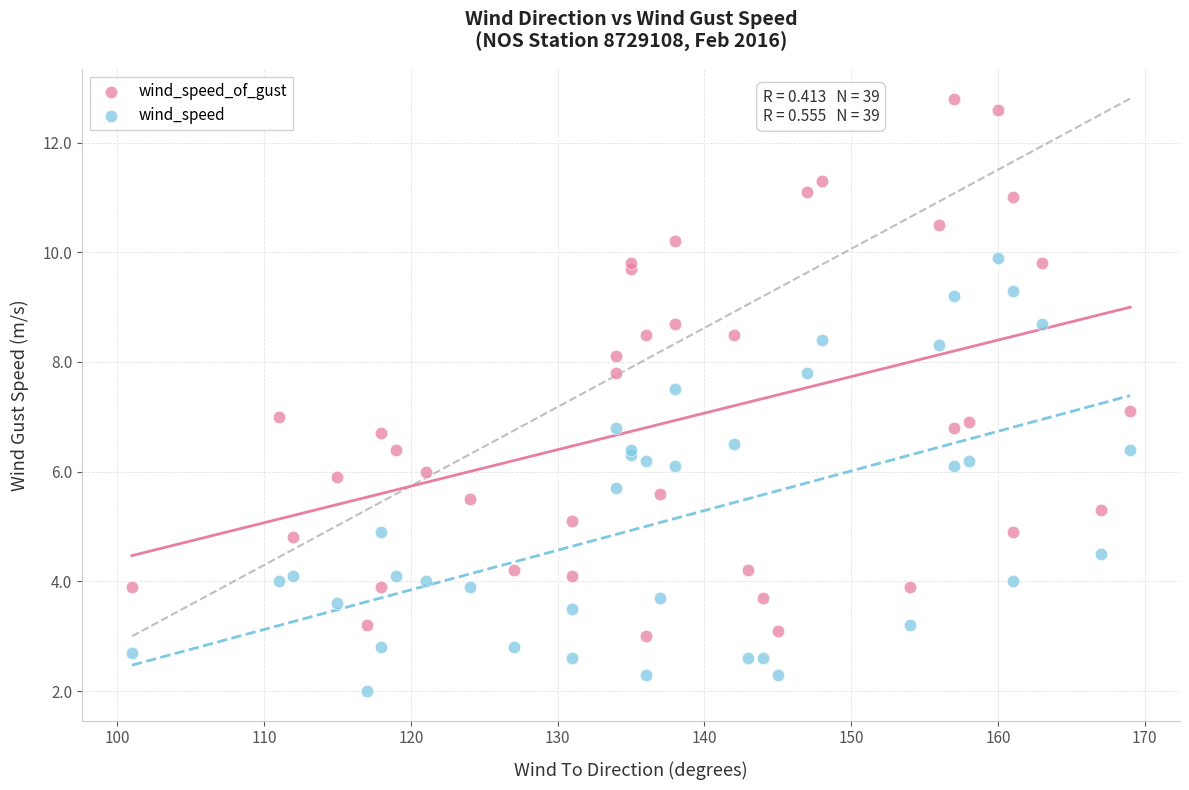

Which series has the widest spread of Y values?

wind_speed_of_gust